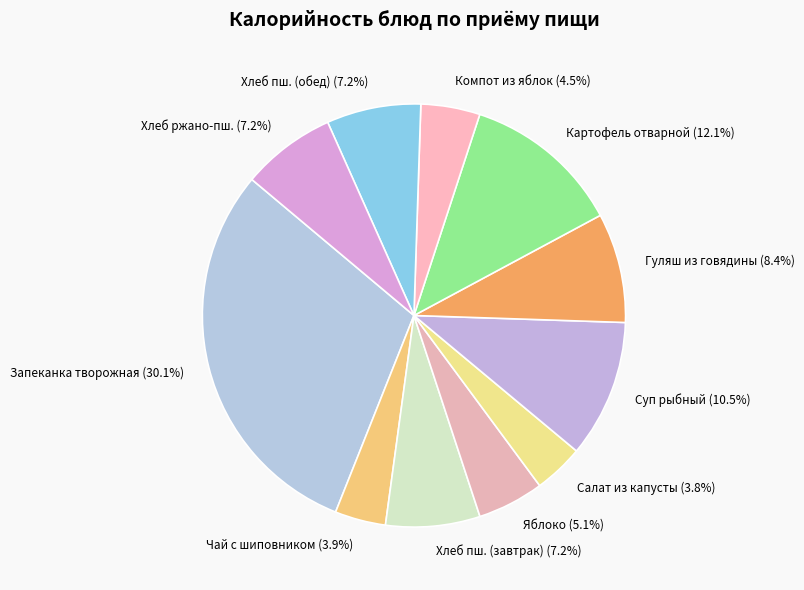

How many slices are in this pie chart?

11